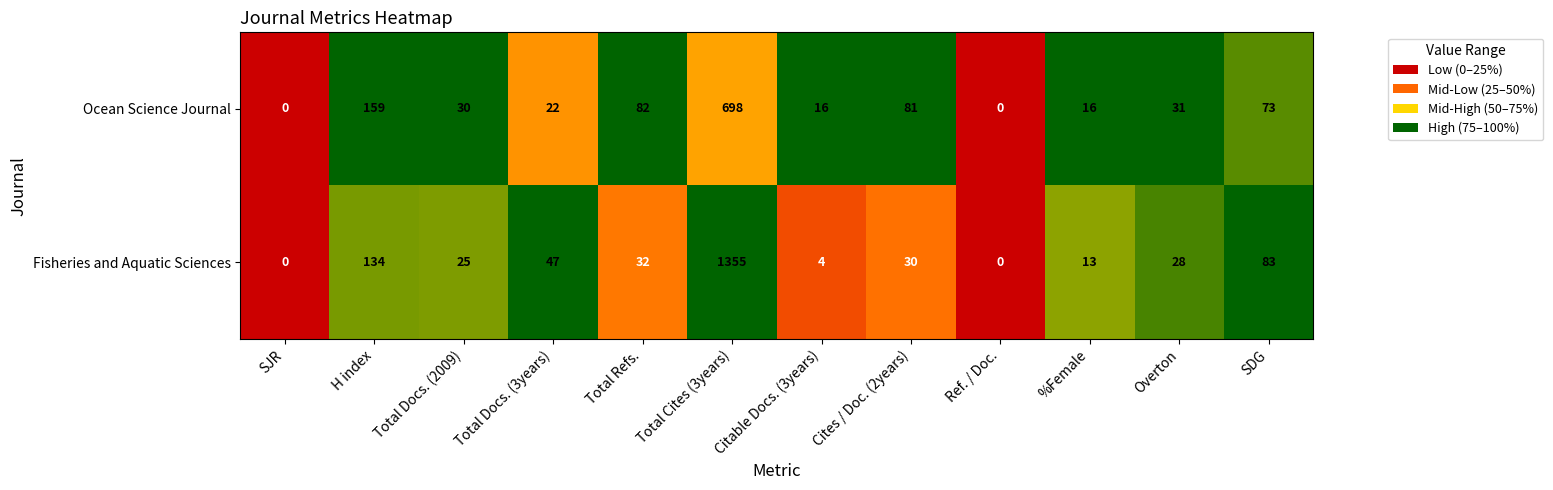

Is the value of Fisheries and Aquatic Sciences at Citable Docs. (3years) greater than the value of Ocean Science Journal at H index?

No